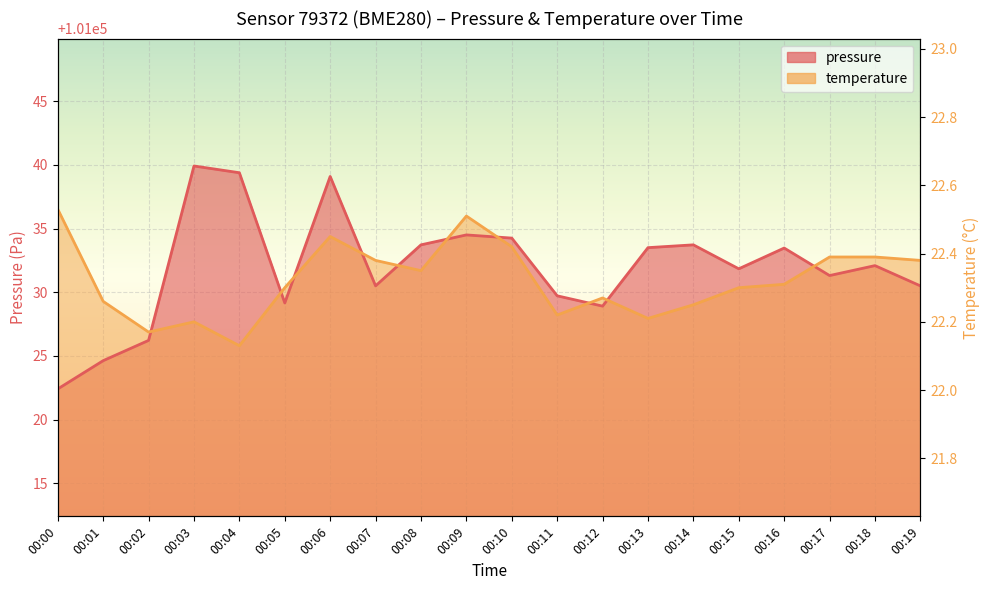

Which series changed the most between 00:09 and 00:13?

temperature